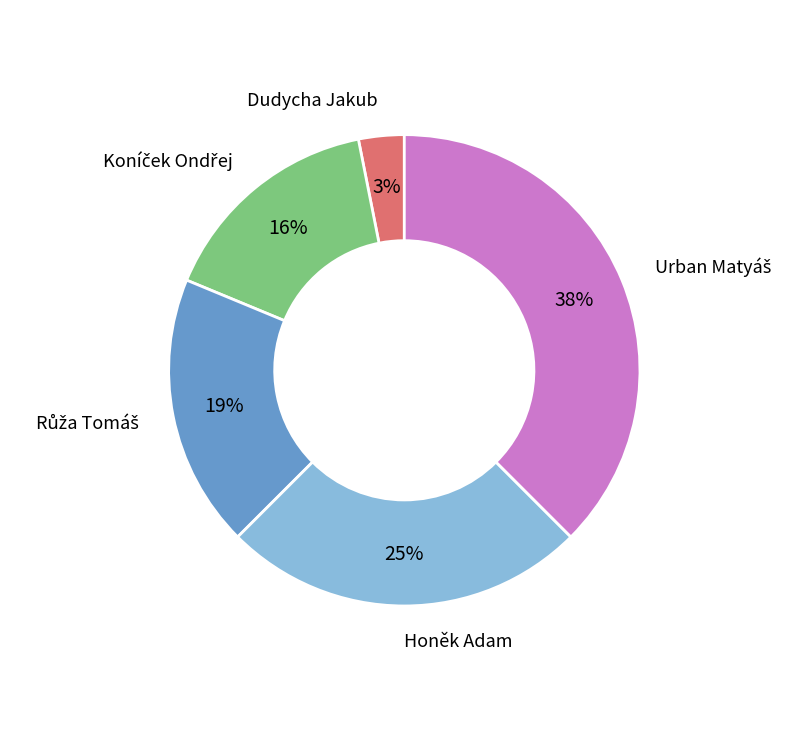

How many segments does this pie chart have?

5